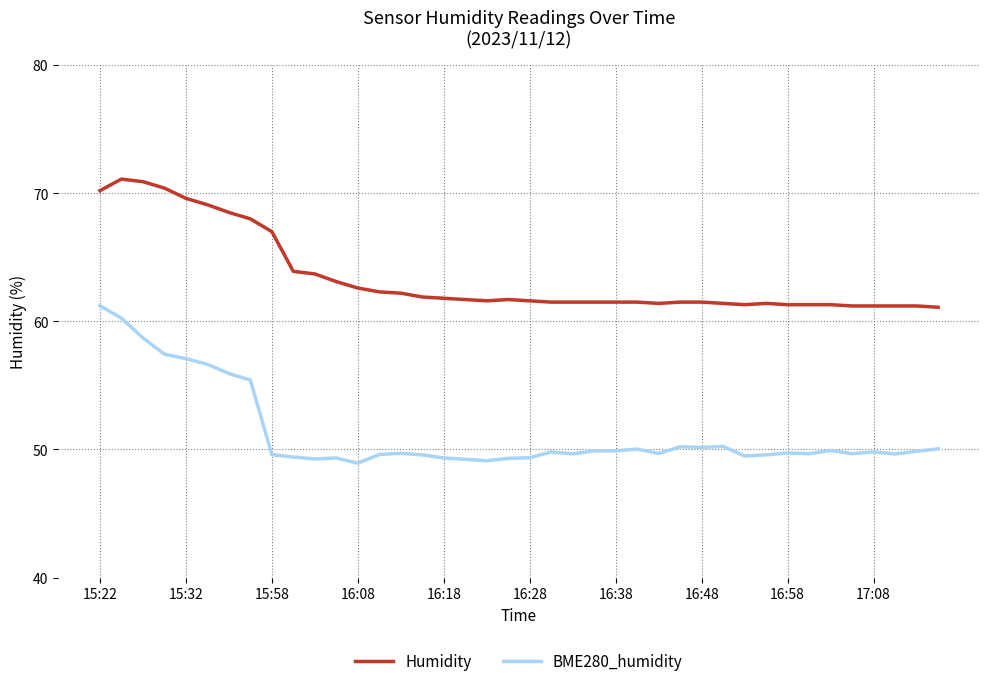

True or false: BME280_humidity and Humidity cross at least once.

False